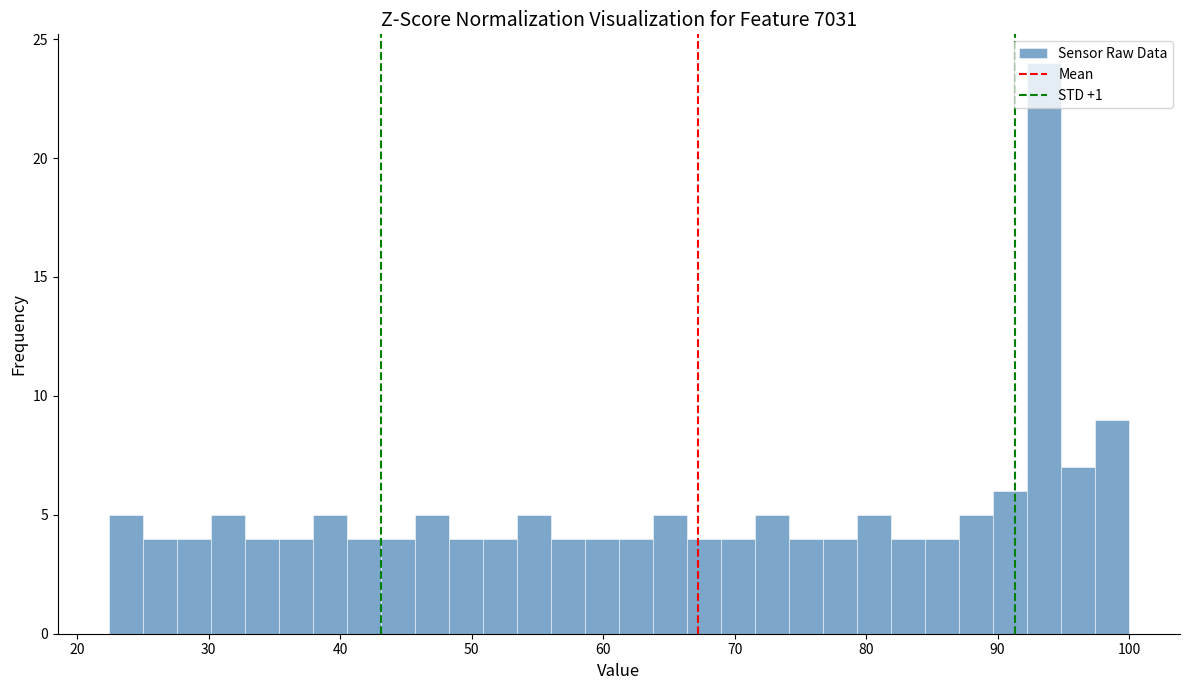

Read against the x-axis, roughly where is the centre of the tallest bar?

94